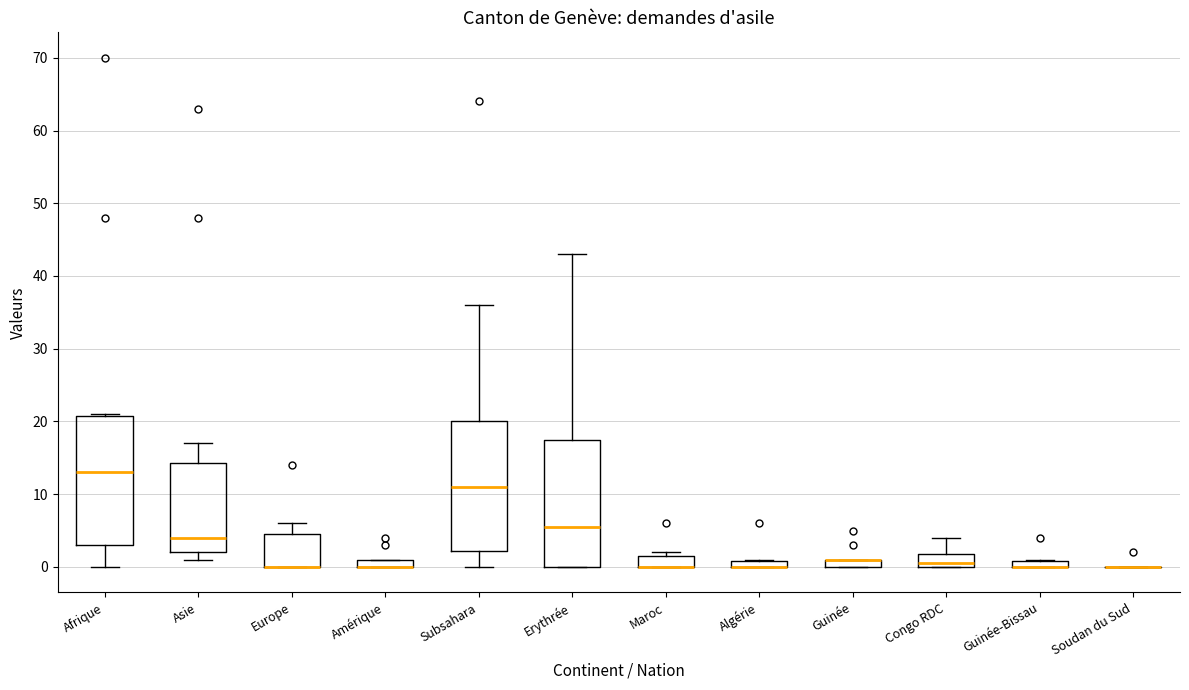

Where is the upper edge of the box for Algérie on the y-axis? The values are not printed on the chart, so give them approximately, as read against the axis.

1